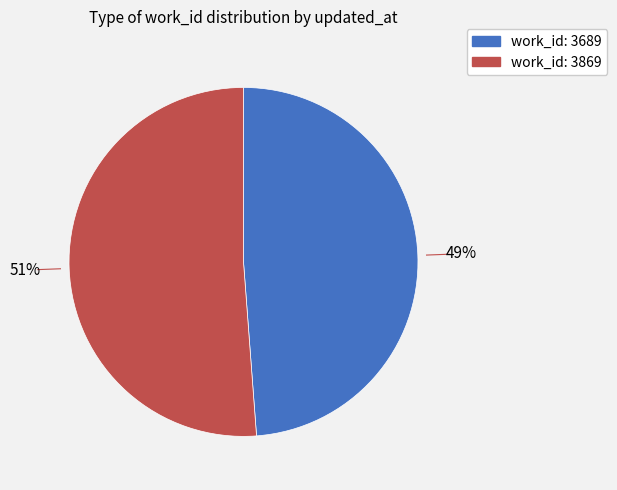

To the nearest percent, what is the average slice percentage?

50%